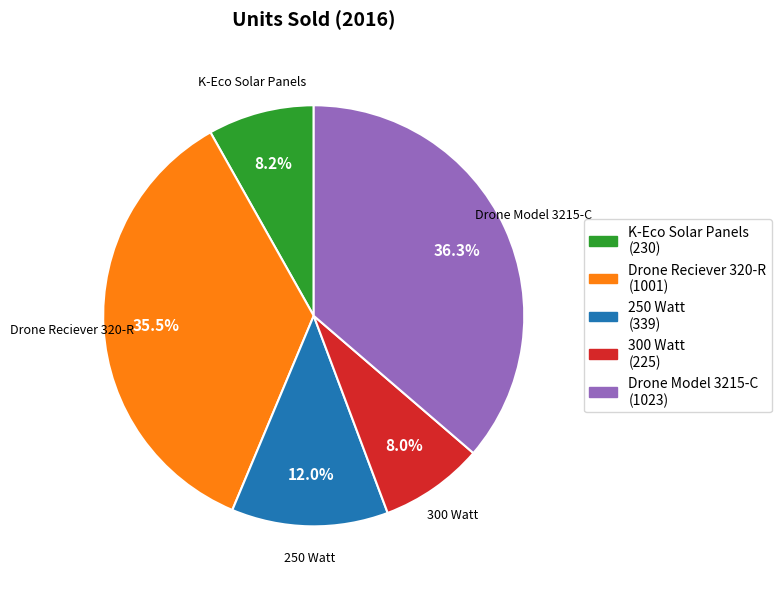

True or false: 250 Watt accounts for 1% of the total.

False